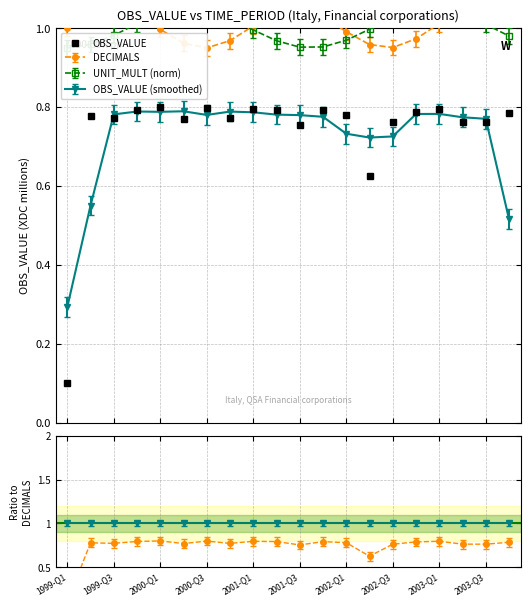

Reading left to right, extract all data points from this chart.

0.1	0.8	0.8	0.8	0.8	0.8	0.8	0.8	0.8	0.8	0.8	0.8	0.8	0.6	0.8	0.8	0.8	0.8	0.8	0.8